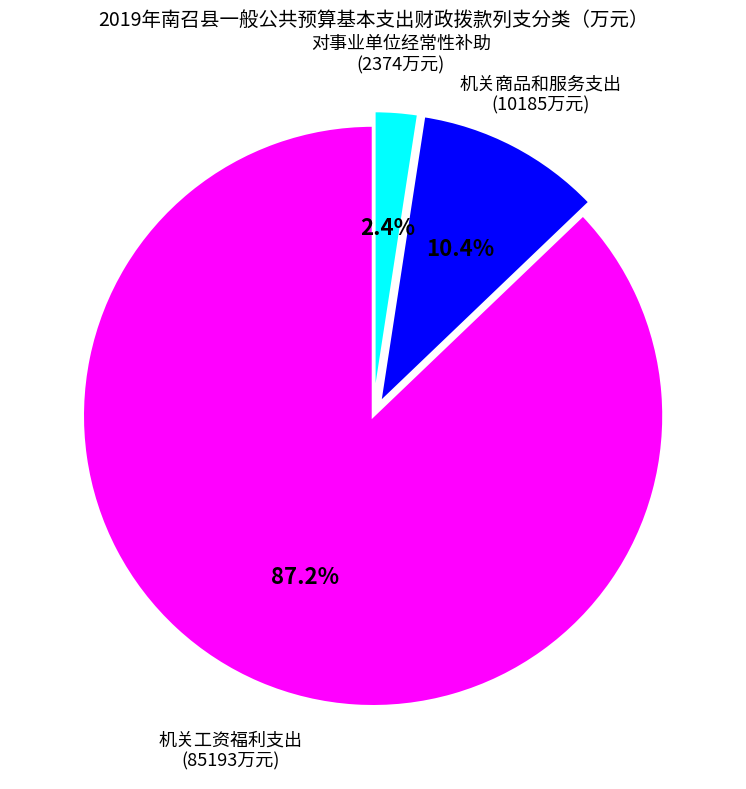

Is there a majority slice in this chart?

Yes